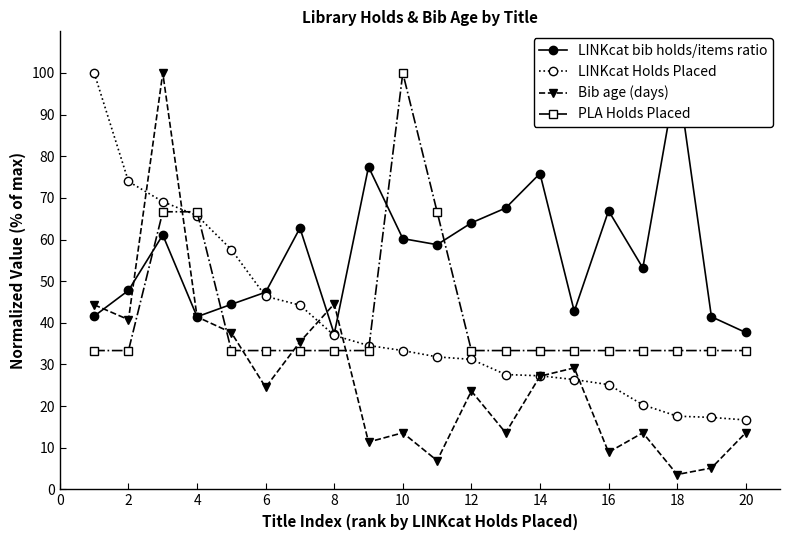

Does the chart have visible grid lines?

No